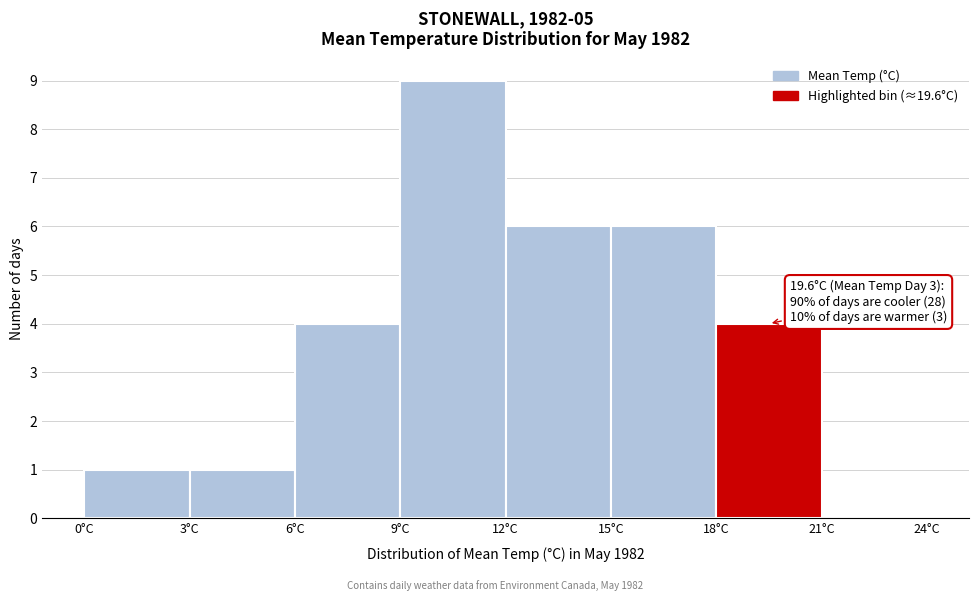

Which range on the x-axis has the tallest bar?

9 to 12